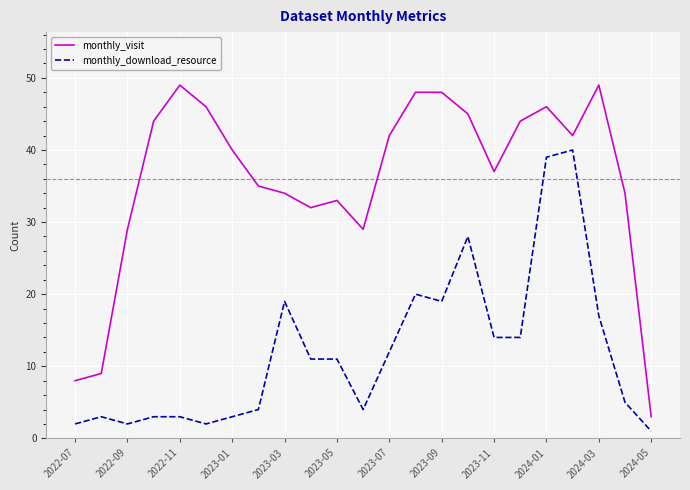

Which series has the largest range (max minus min)?

monthly_visit